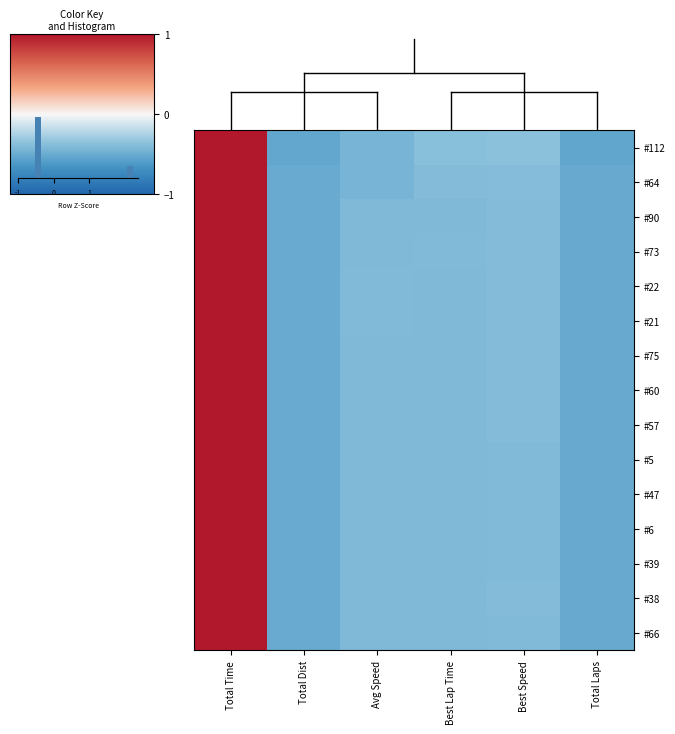

Is the value of #5 at Best Lap Time greater than the value of #112 at Avg Speed?

Yes